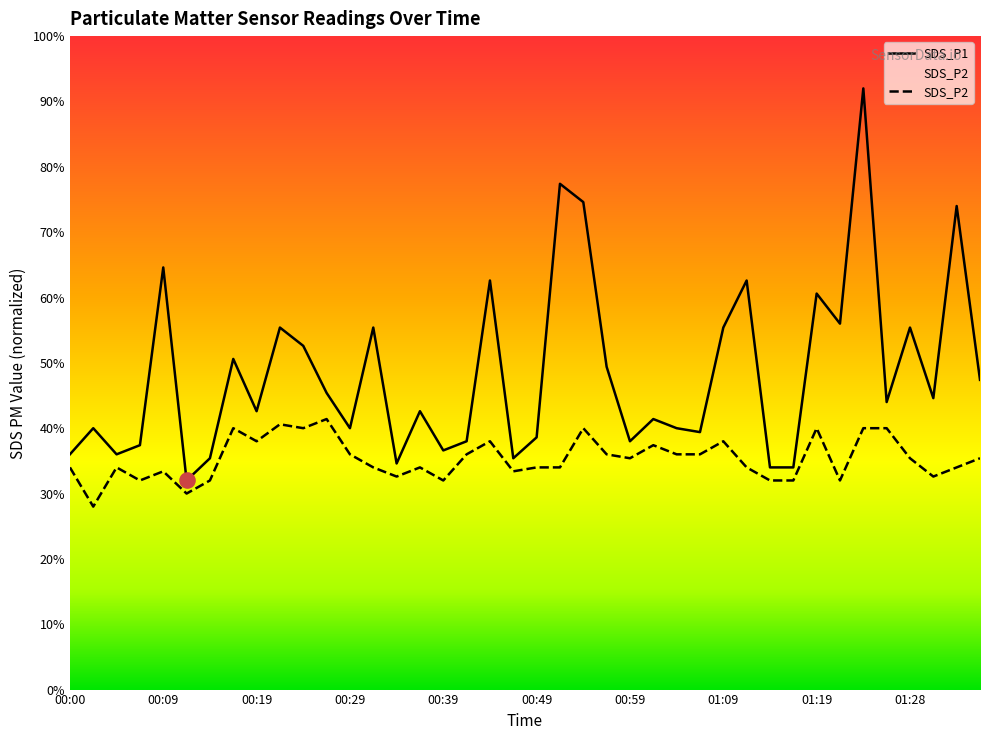

Which series has the largest total across all categories?

SDS_P1